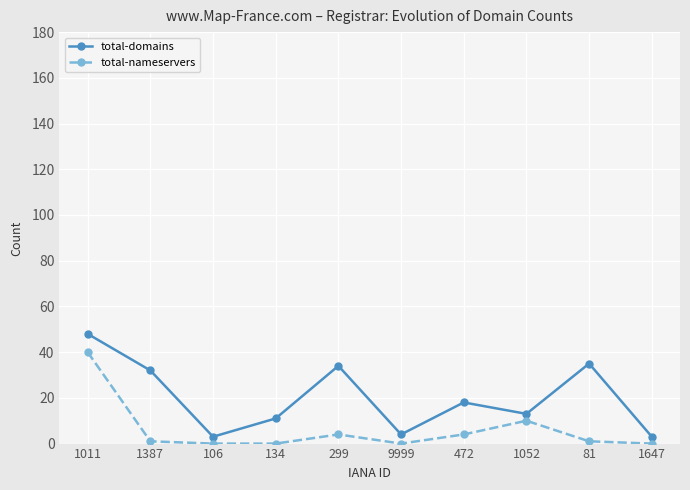

What position from the left is 299?

5